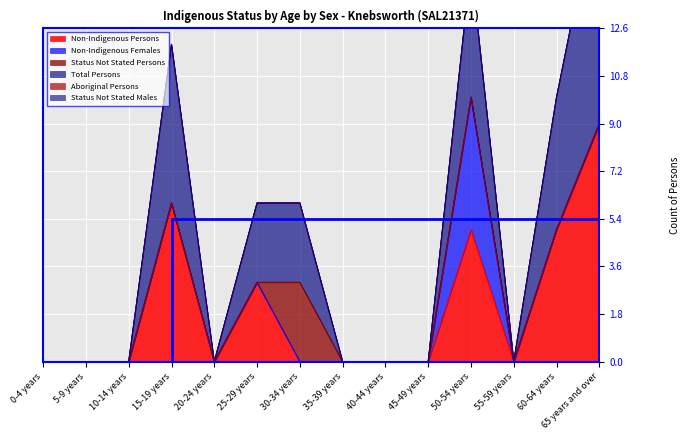

Does the chart display data point markers on the line(s)?

No